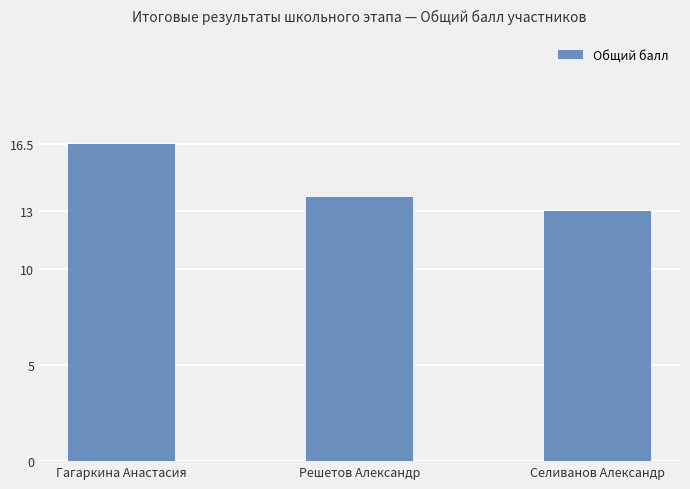

Is it true that the value at Гагаркина Анастасия is 26.8?

False